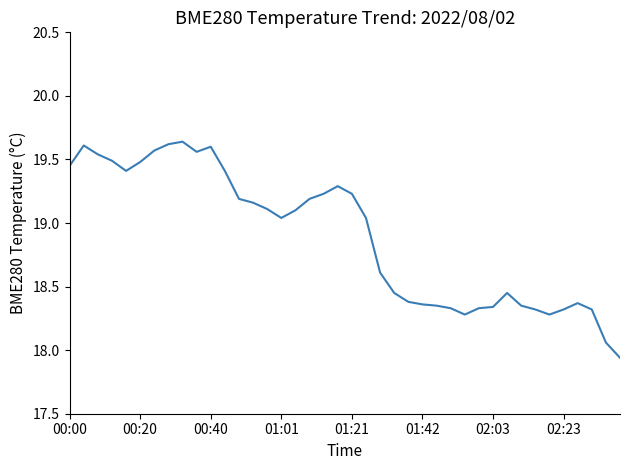

What is the difference between the maximum and minimum values?

1.7